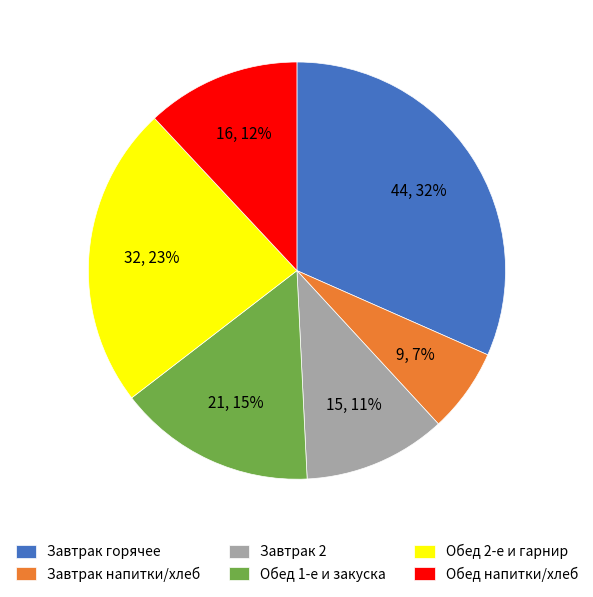

Which has a higher value, Завтрак напитки/хлеб or Завтрак 2?

Завтрак 2